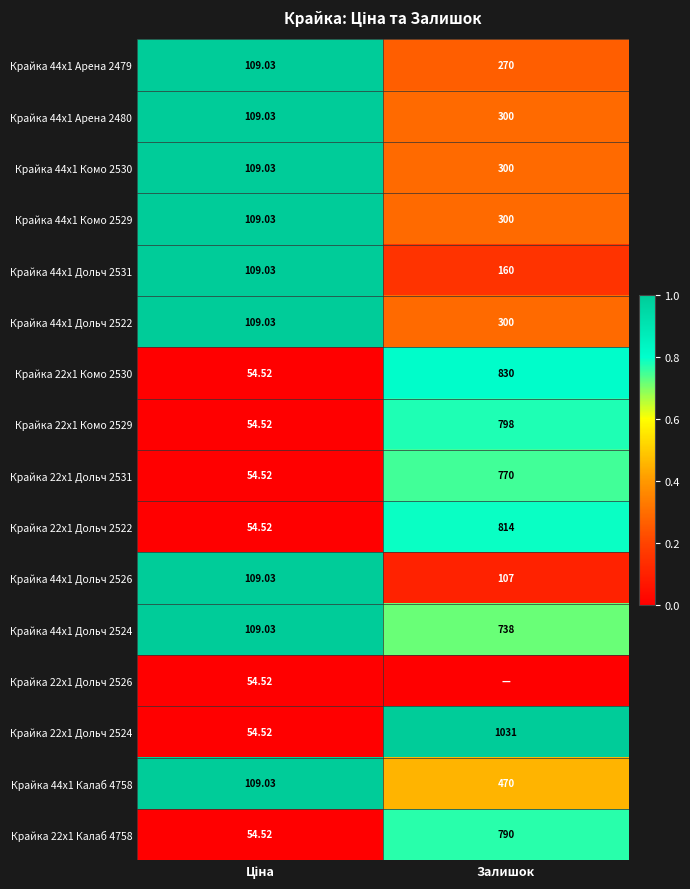

Is the value of Крайка 44x1 Калаб 4758 at Залишок greater than the value of Крайка 44x1 Комо 2530 at Залишок?

Yes